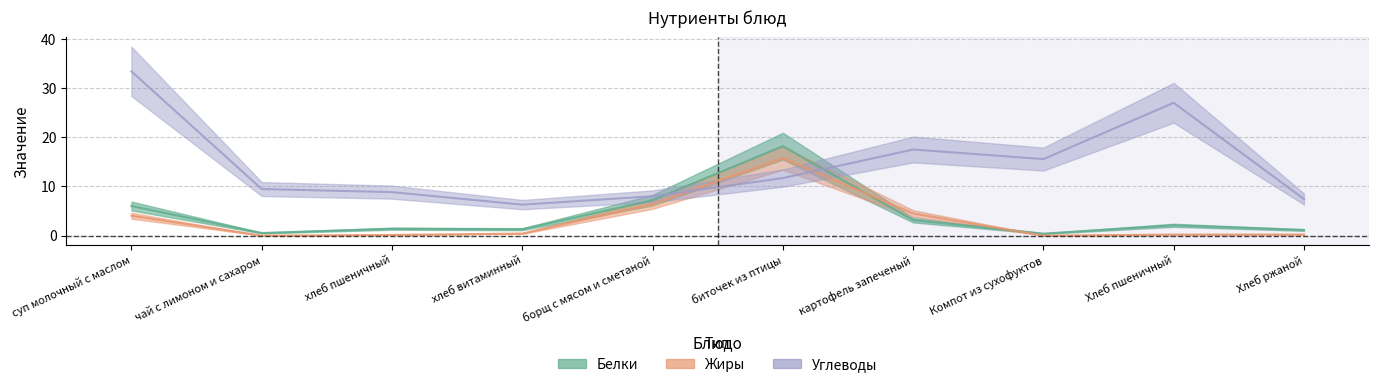

In Белки, how many points are lower than both neighbors (excluding endpoints)?

3